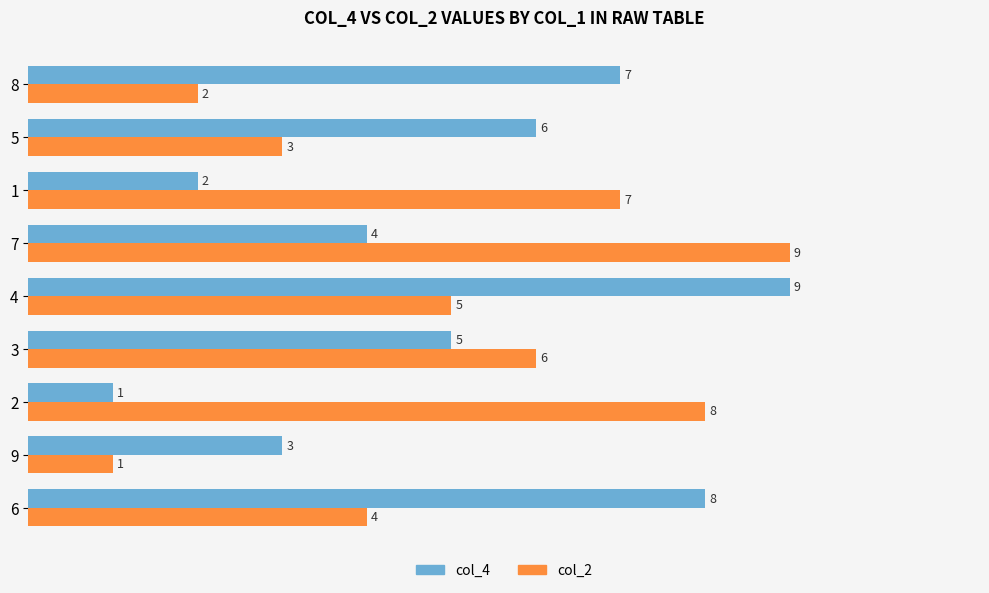

At which category is the sum across all series the highest?

4